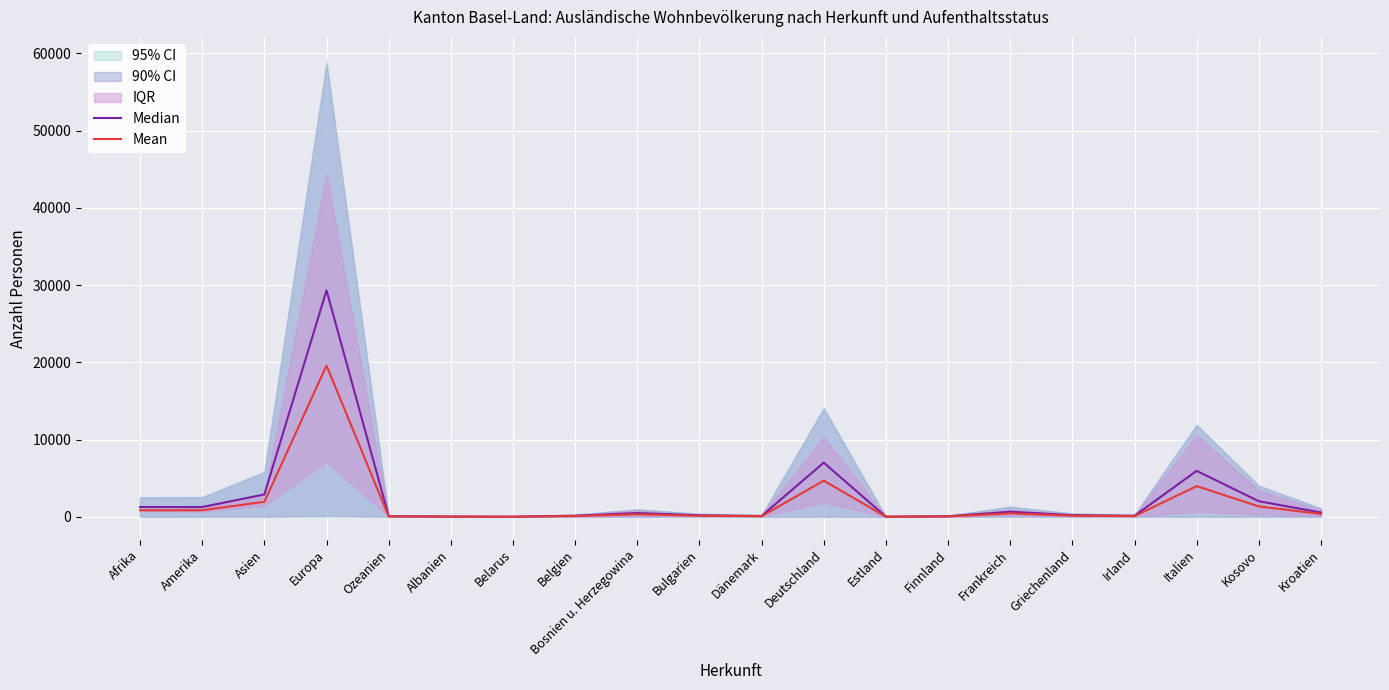

Reading left to right, list all the values displayed in this chart.

Median: Afrika=1260.0	Amerika=1265.0	Asien=2894.5	Europa=29328.5	Ozeanien=75.5	Albanien=32.5	Belarus=11.5	Belgien=139.0	Bosnien u. Herzegowina=481.0	Bulgarien=190.5	Dänemark=104.0	Deutschland=7007.5	Estland=12.5	Finnland=71.0	Frankreich=652.5	Griechenland=211.5	Irland=124.5	Italien=5945.5	Kosovo=2015.0	Kroatien=547.5
Mean: Afrika=841.3	Amerika=849.3	Asien=1935.0	Europa=19592.0	Ozeanien=50.3	Albanien=21.7	Belarus=7.7	Belgien=92.7	Bosnien u. Herzegowina=320.7	Bulgarien=129.7	Dänemark=69.3	Deutschland=4677.0	Estland=8.3	Finnland=48.0	Frankreich=435.7	Griechenland=141.3	Irland=83.3	Italien=3966.0	Kosovo=1343.3	Kroatien=365.7